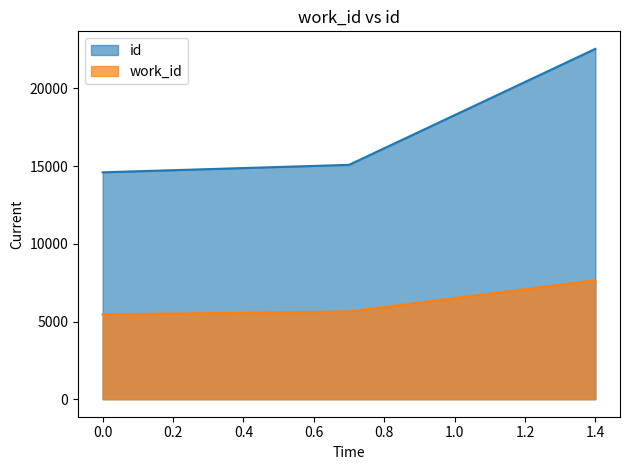

What is the value of the work_id point at the 3rd from the left?

7646